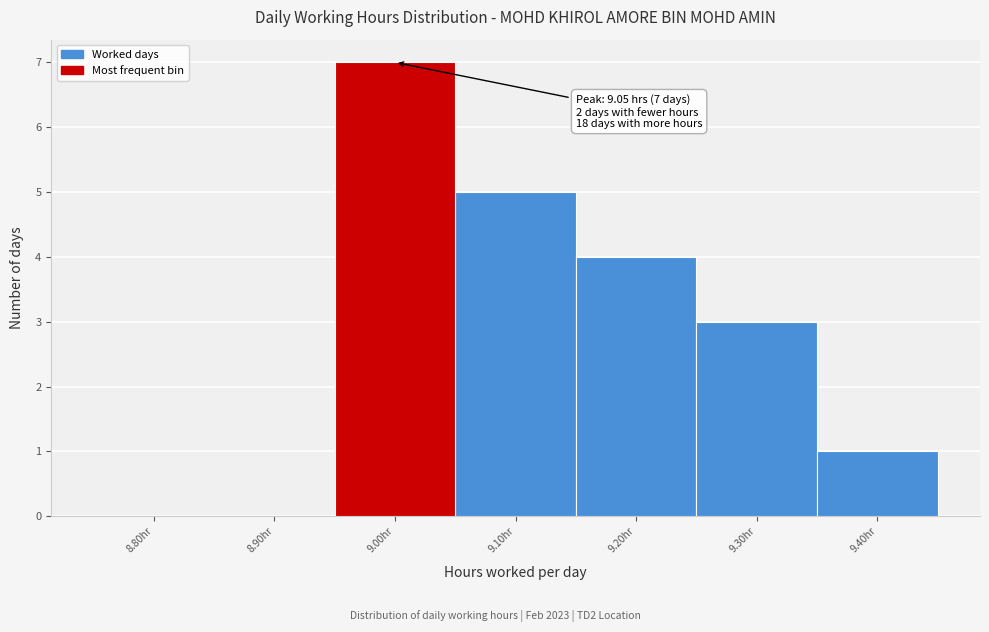

Reading left to right, transcribe all the data shown in this chart.

8.80hr=0	8.90hr=0	9.00hr=7	9.10hr=5	9.20hr=4	9.30hr=3	9.40hr=1